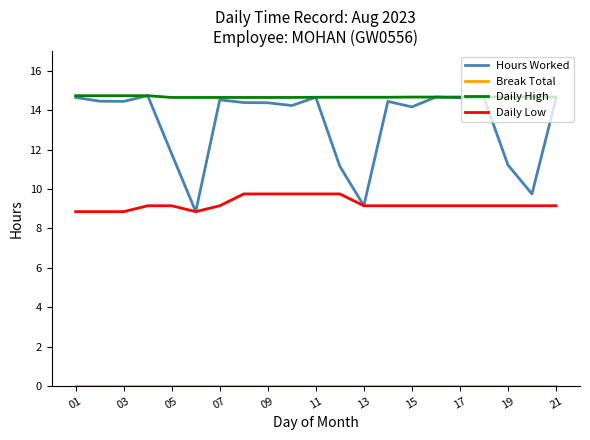

Which series has the largest range (max minus min)?

Hours Worked